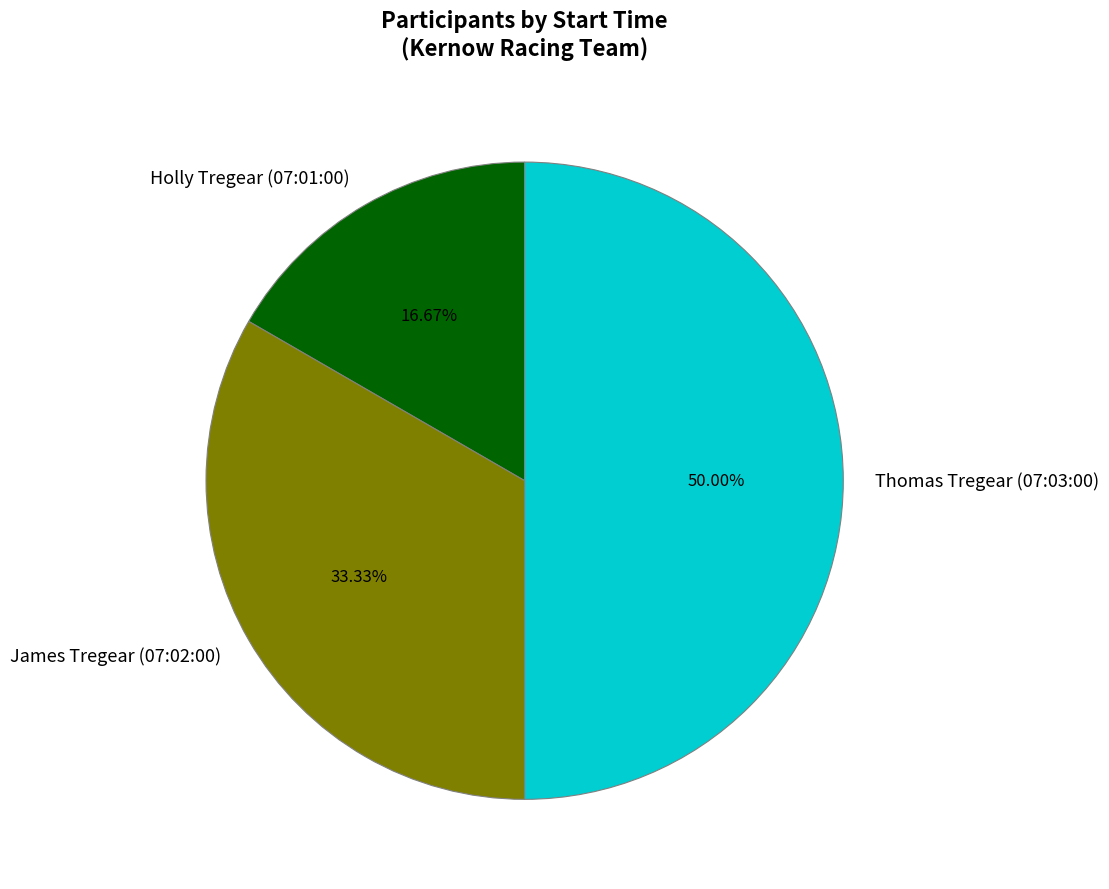

Rank the categories by value from highest to lowest.

Thomas Tregear (07:03:00), James Tregear (07:02:00), Holly Tregear (07:01:00)